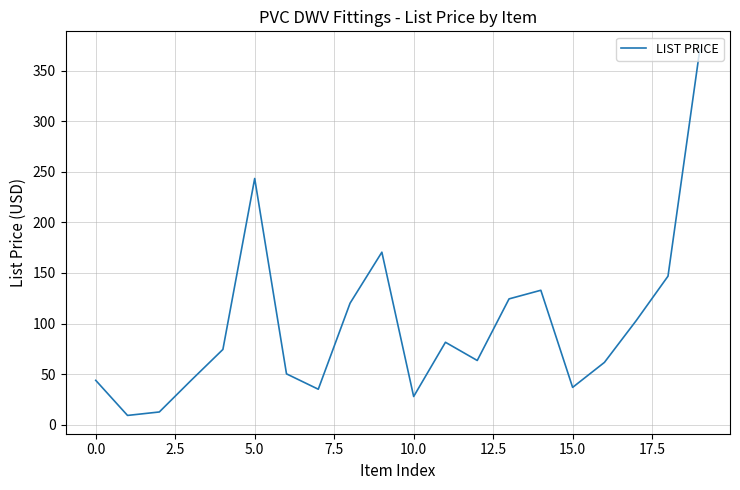

What is the minimum value shown in the chart?

9.1